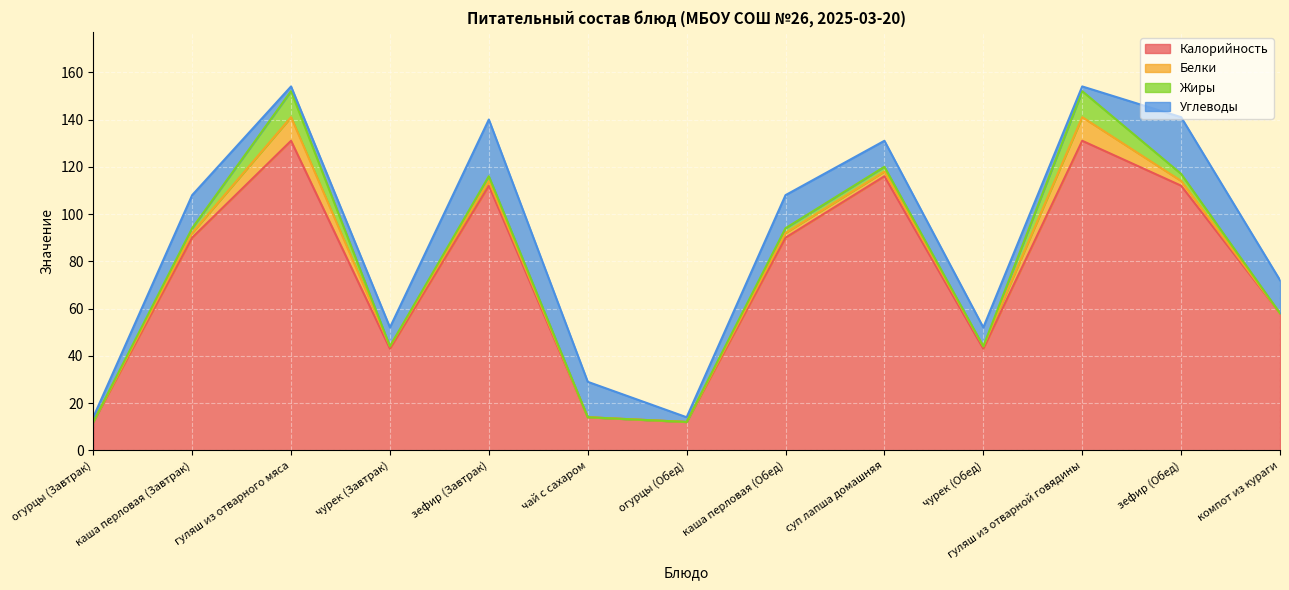

Reading left to right, extract all data points from this chart.

Калорийность: 12	90	131	43	112	14	12	90	116	43	131	112	58
Белки: 0	2	10	1	2	0	0	2	2	1	10	2	0
Жиры: 0	2	11	0	2	0	0	2	2	0	11	3	0
Углеводы: 2	14	2	8	24	15	2	14	11	8	2	24	14